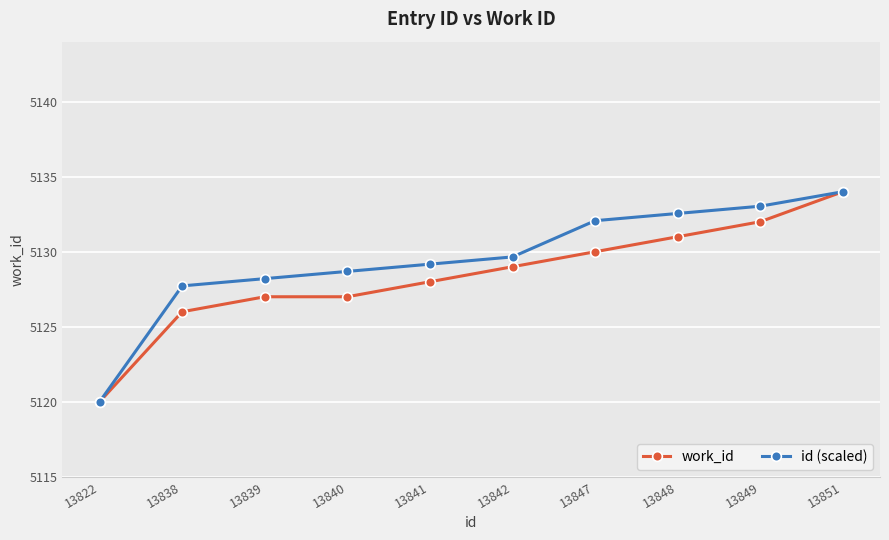

What is the greatest value displayed?

5134.0